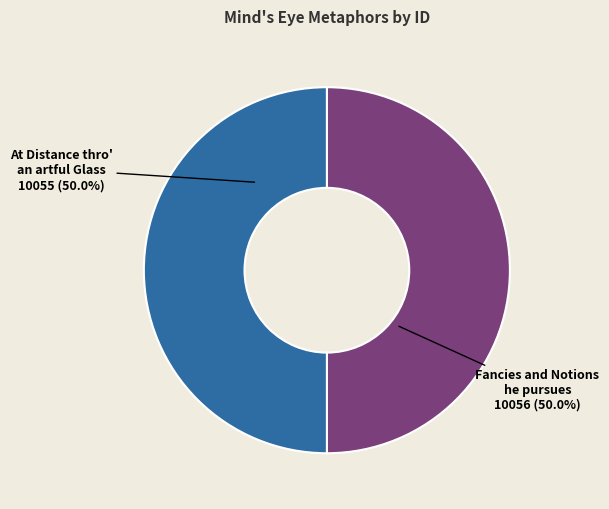

Approximately how many times larger is the value at At Distance thro' an artful Glass compared to Fancies and Notions he pursues?

1.0